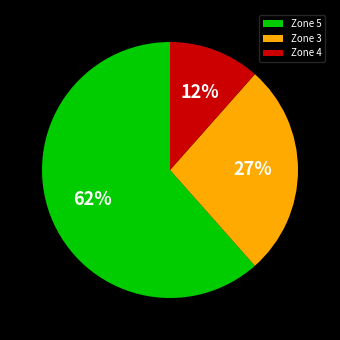

How many segments does this pie chart have?

3